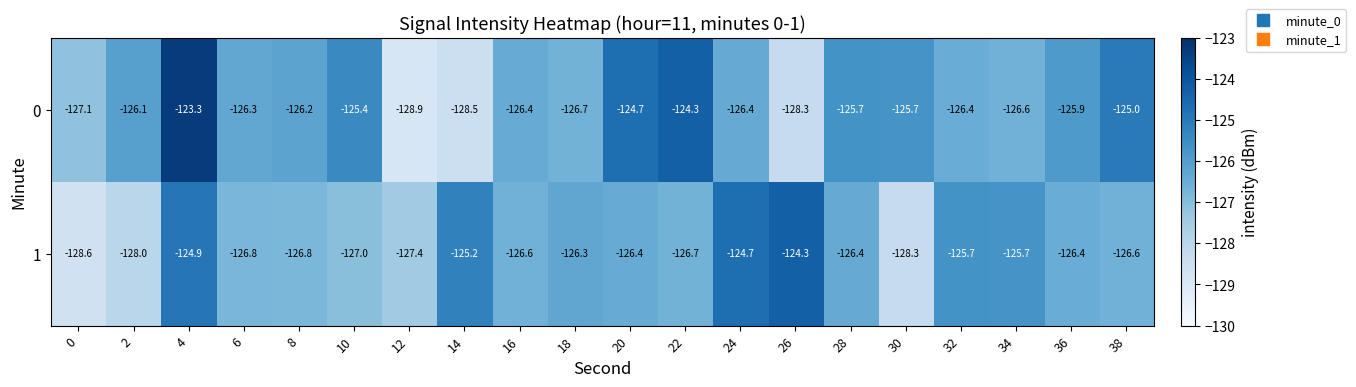

At which category does the chart reach its peak across all series?

4